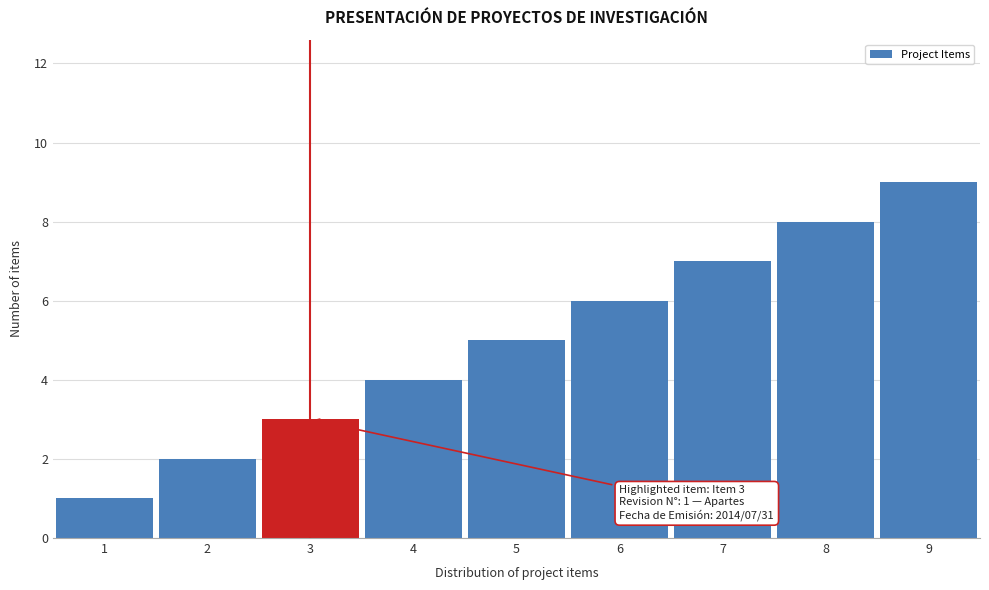

What is the difference between the maximum and minimum values?

8